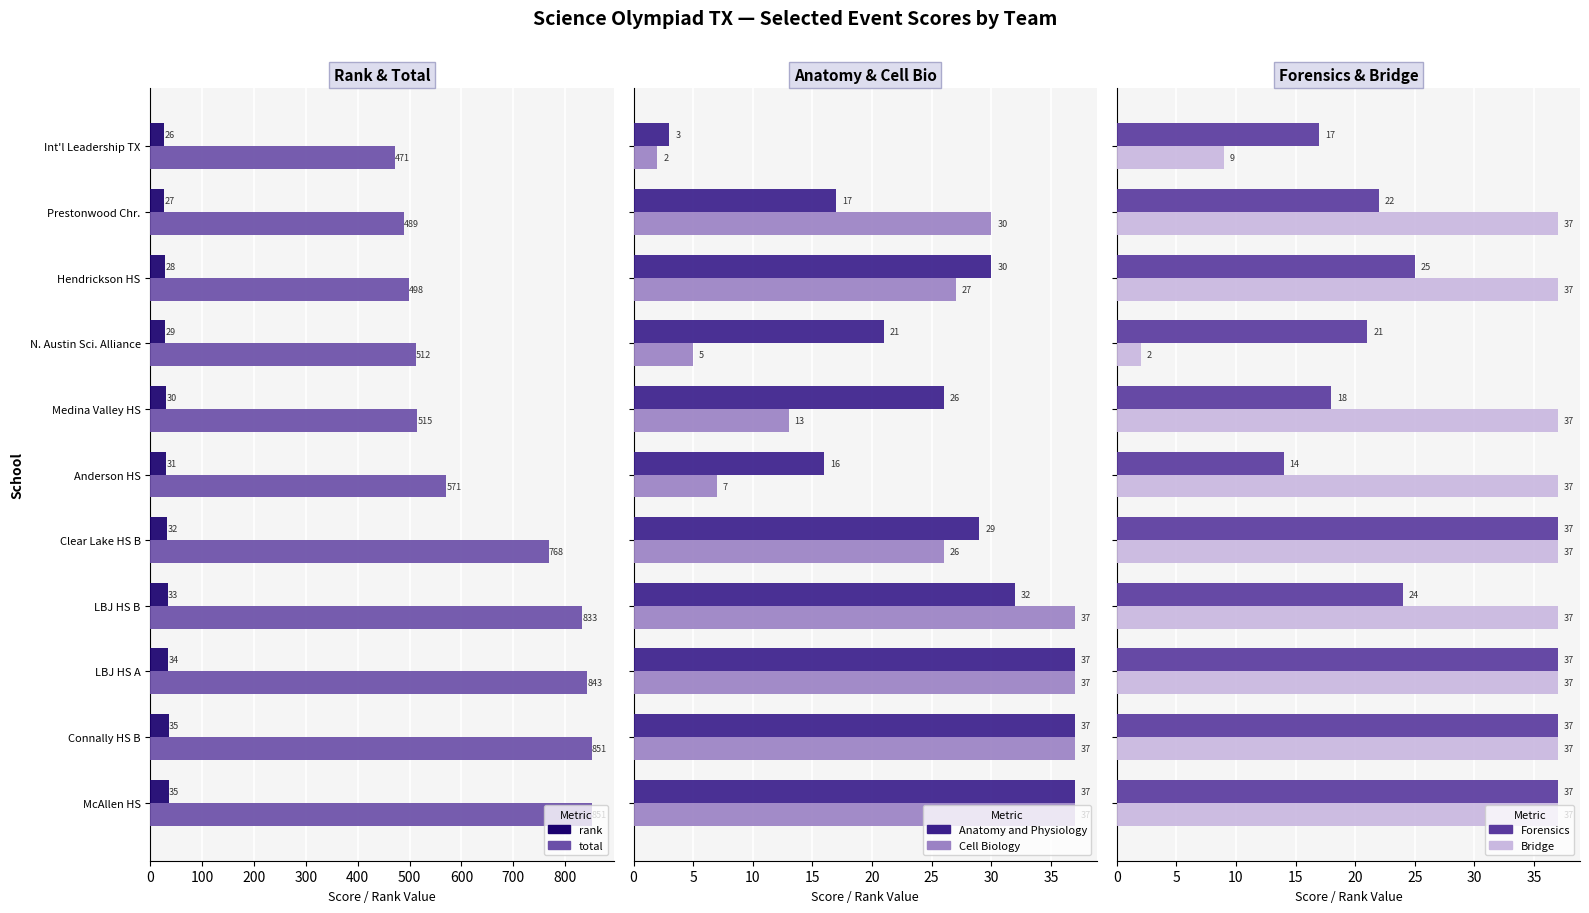

How many groups of bars are there?

11